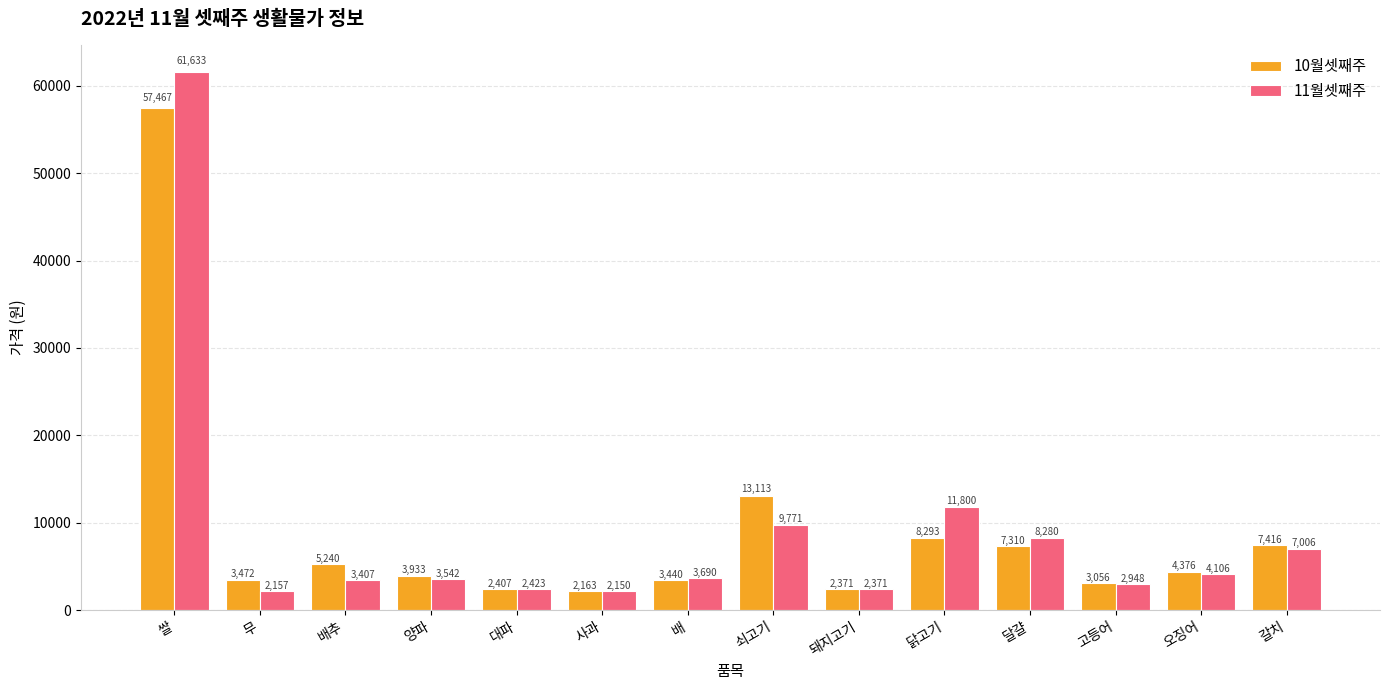

At how many categories does at least one series exceed 25930?

1